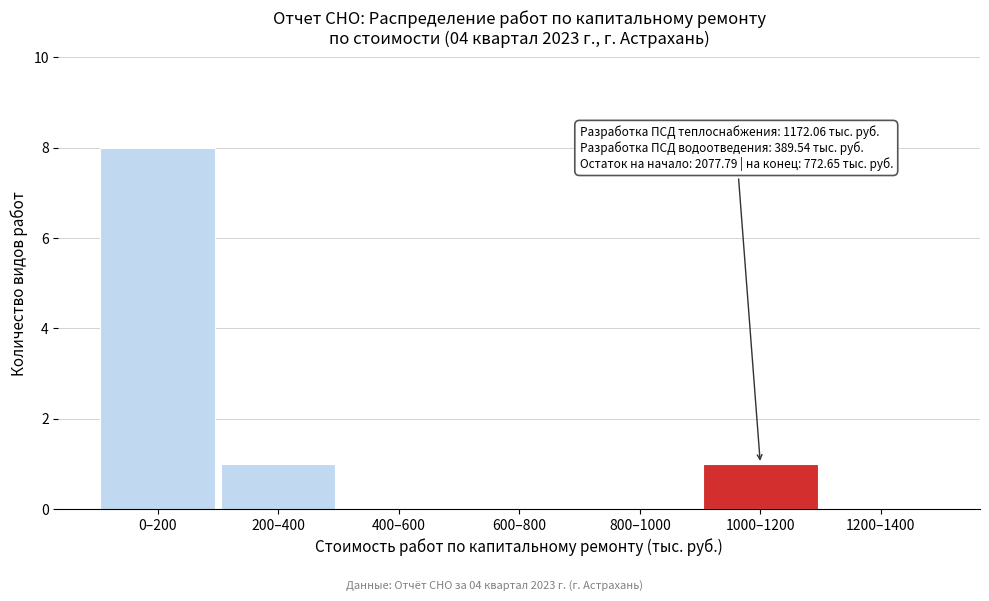

Reading right to left, transcribe all the data shown in this chart.

1200–1400=0	1000–1200=1	800–1000=0	600–800=0	400–600=0	200–400=1	0–200=8